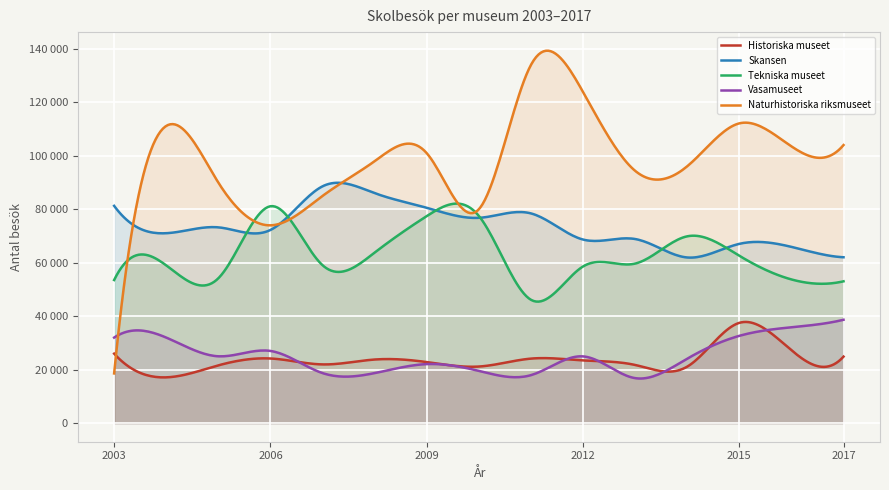

How many data points in Naturhistoriska riksmuseet are above 98000?

7